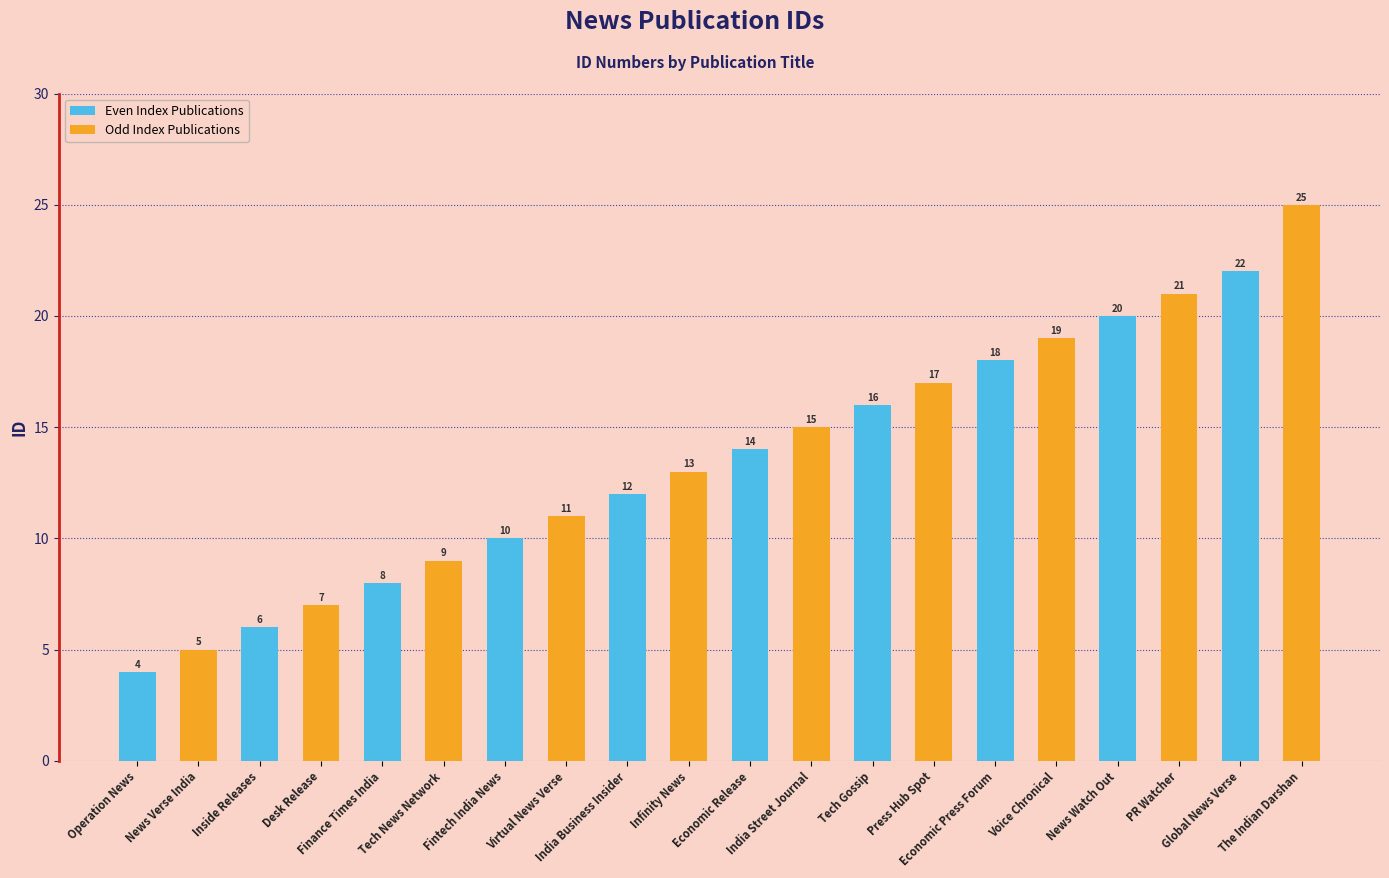

What is the value of the Even Index Publications bar at the 6th from the left?

14